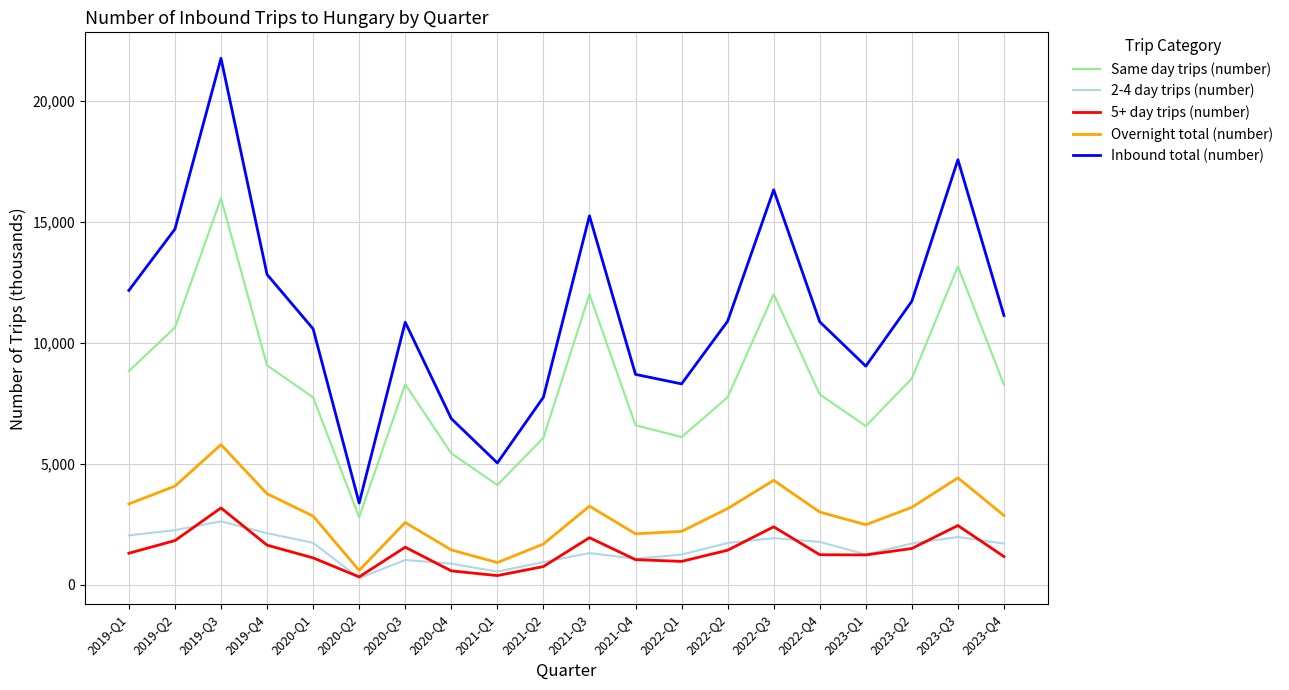

What is the smallest value displayed?

267